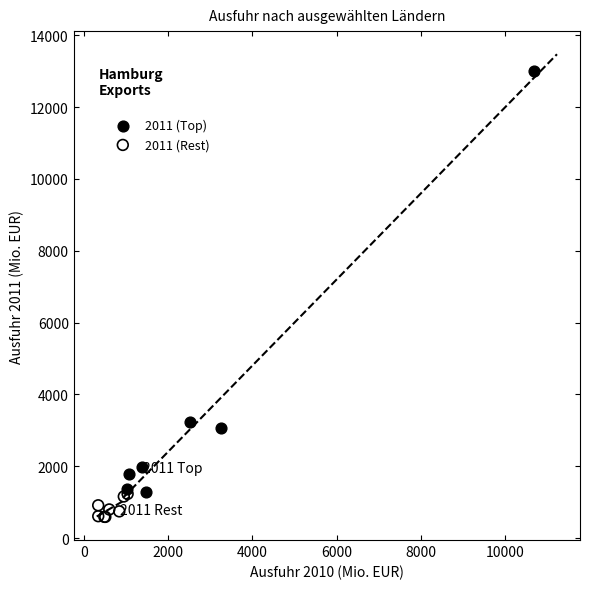

Which series reaches the maximum Y coordinate?

2011 (Top)